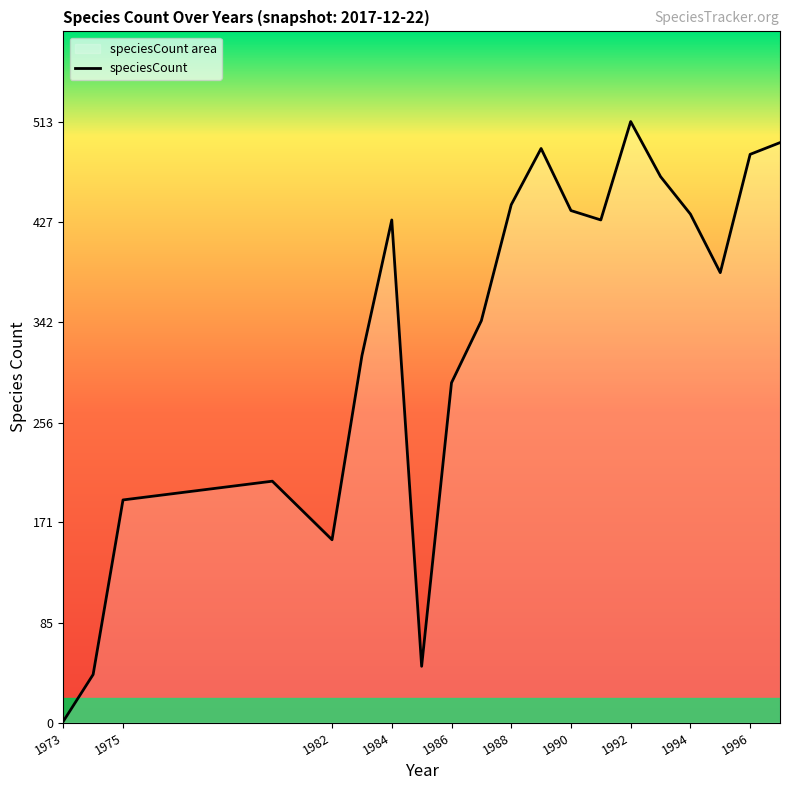

Is it true that the value at 1990 is 437?

True